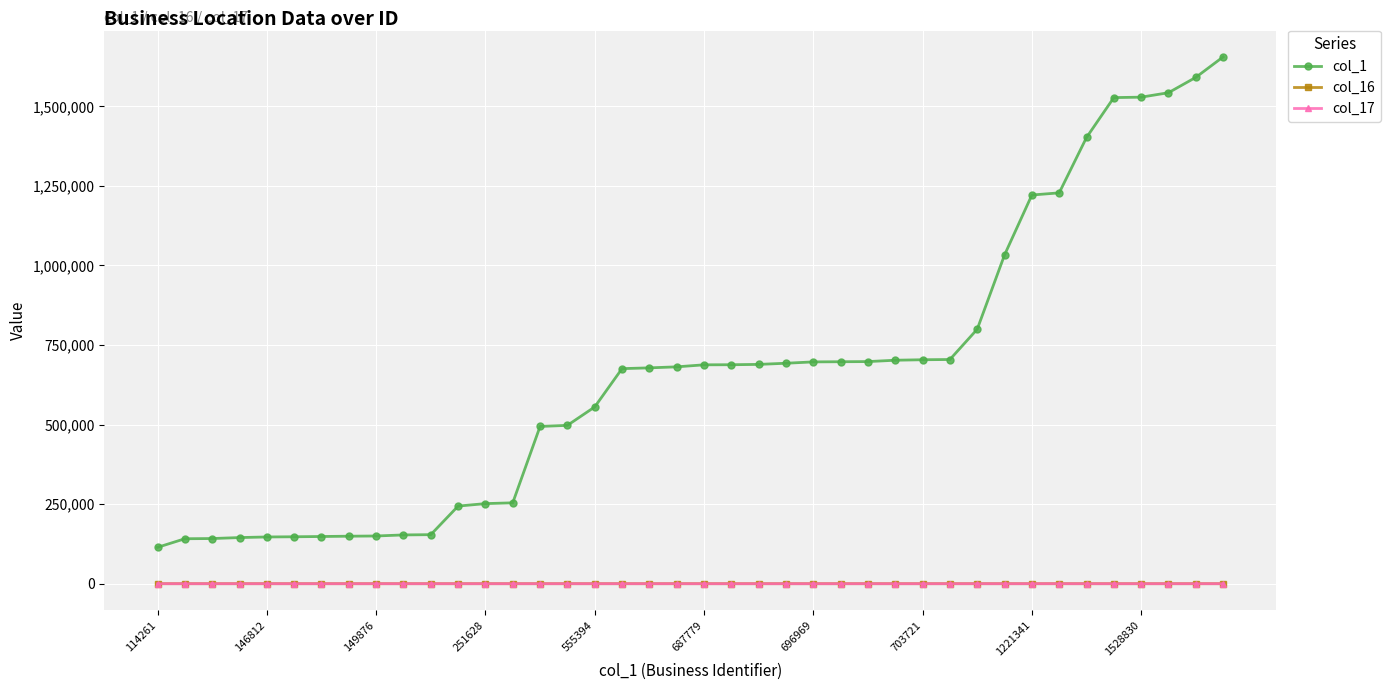

How many data points does each series have?

40